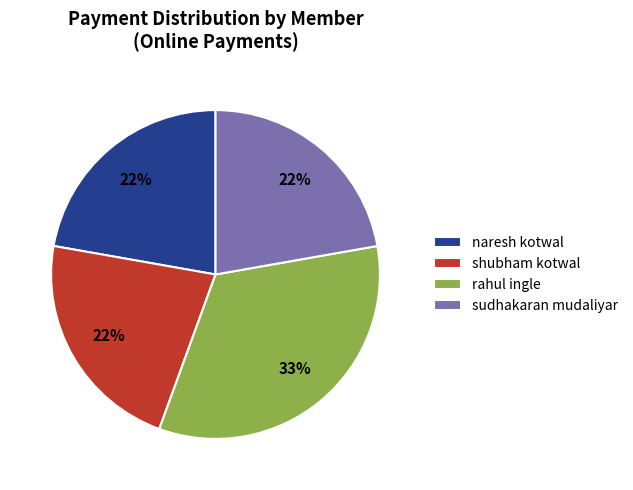

Is it true that naresh kotwal is 22% of the pie?

True